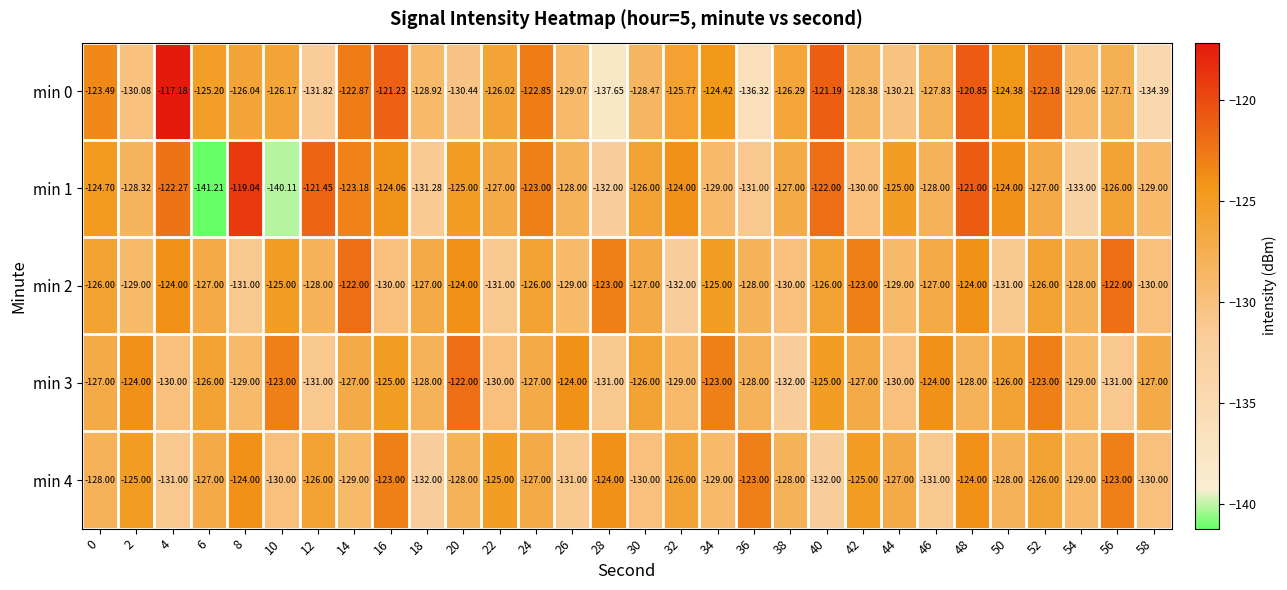

Is the value of min 3 at 30 greater than the value of min 0 at 12?

Yes